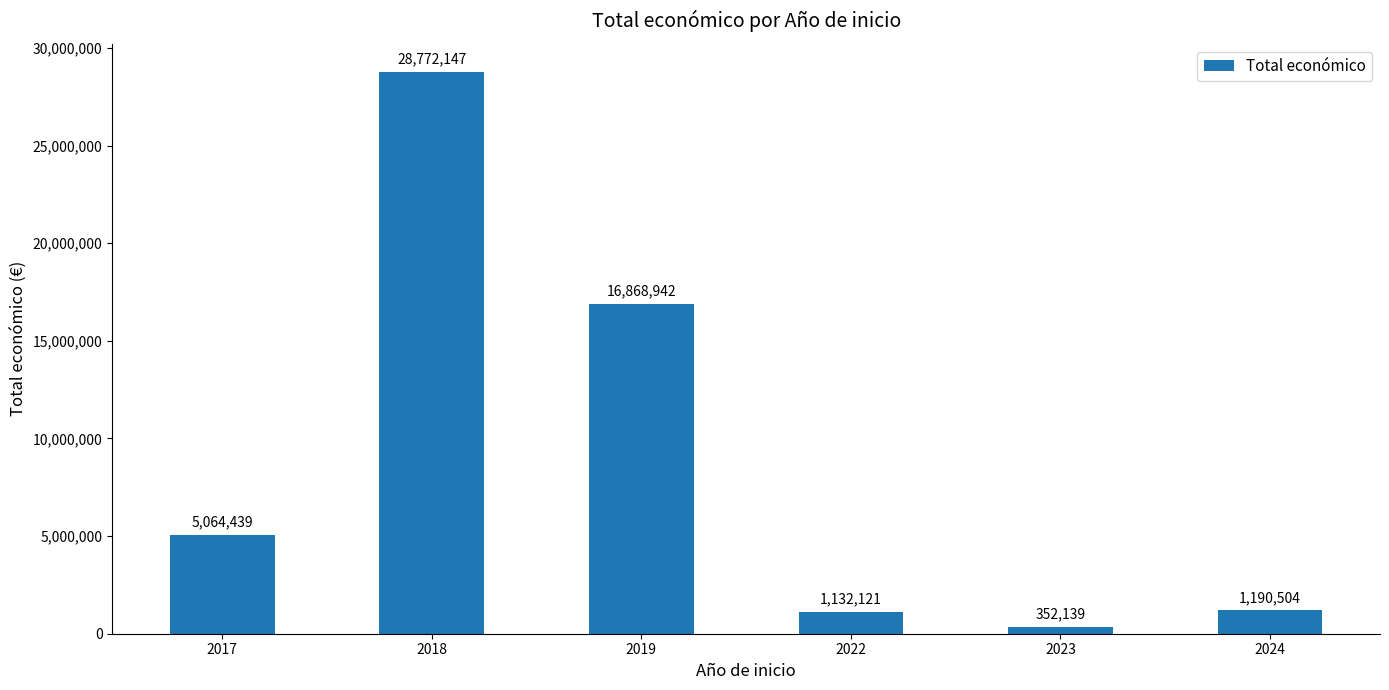

How many data points are less than 5064439?

3